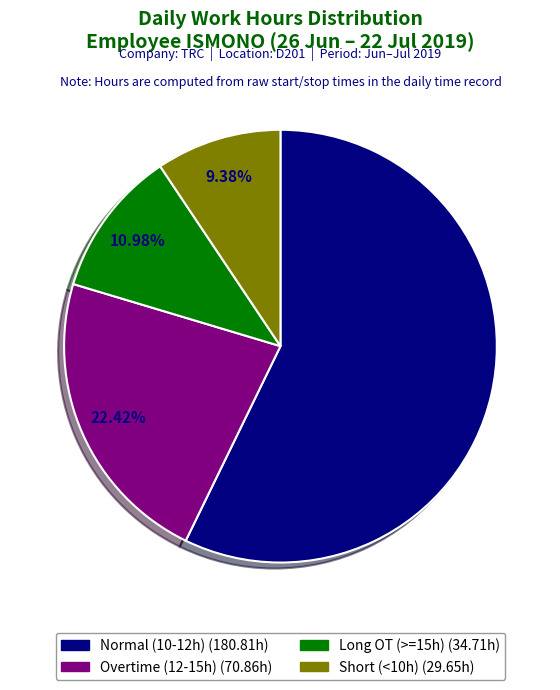

Is there a majority slice in this chart?

Yes